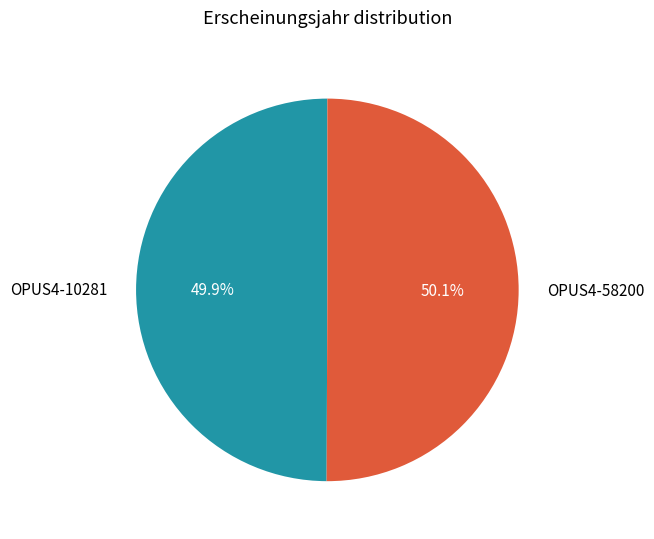

What portion of the pie excludes OPUS4-10281?

50.1%